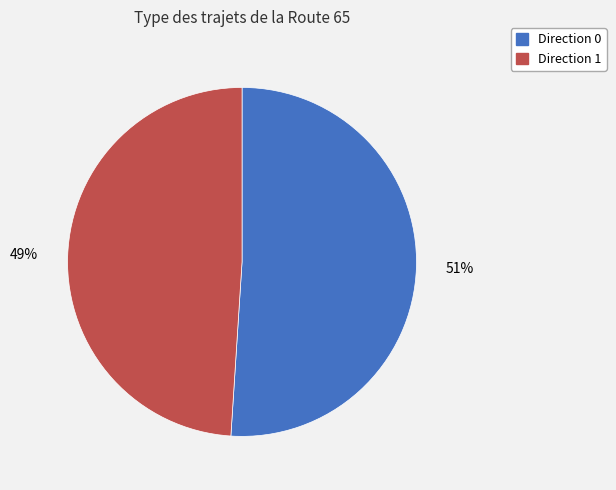

To the nearest percent, what is the average slice percentage?

50%